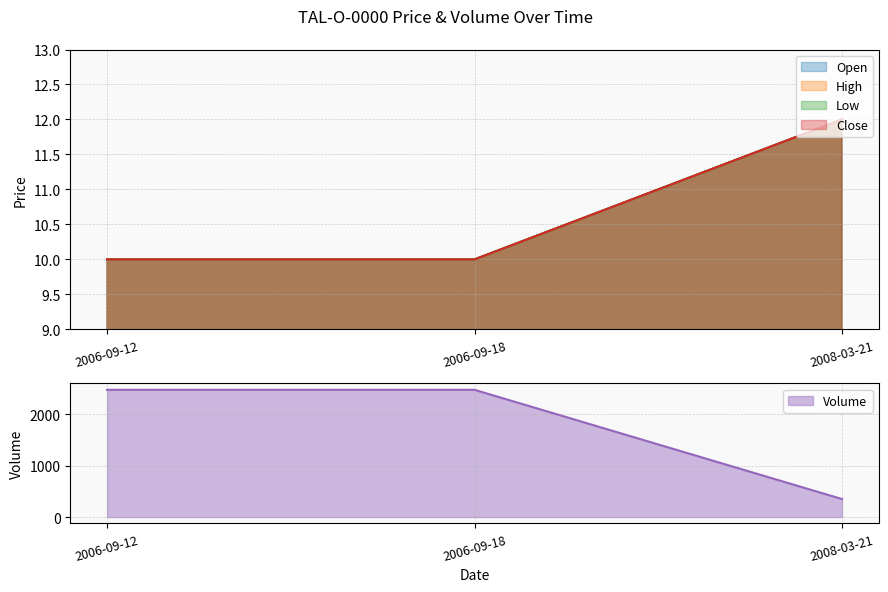

At which category is the sum across all series the highest?

2006-09-12